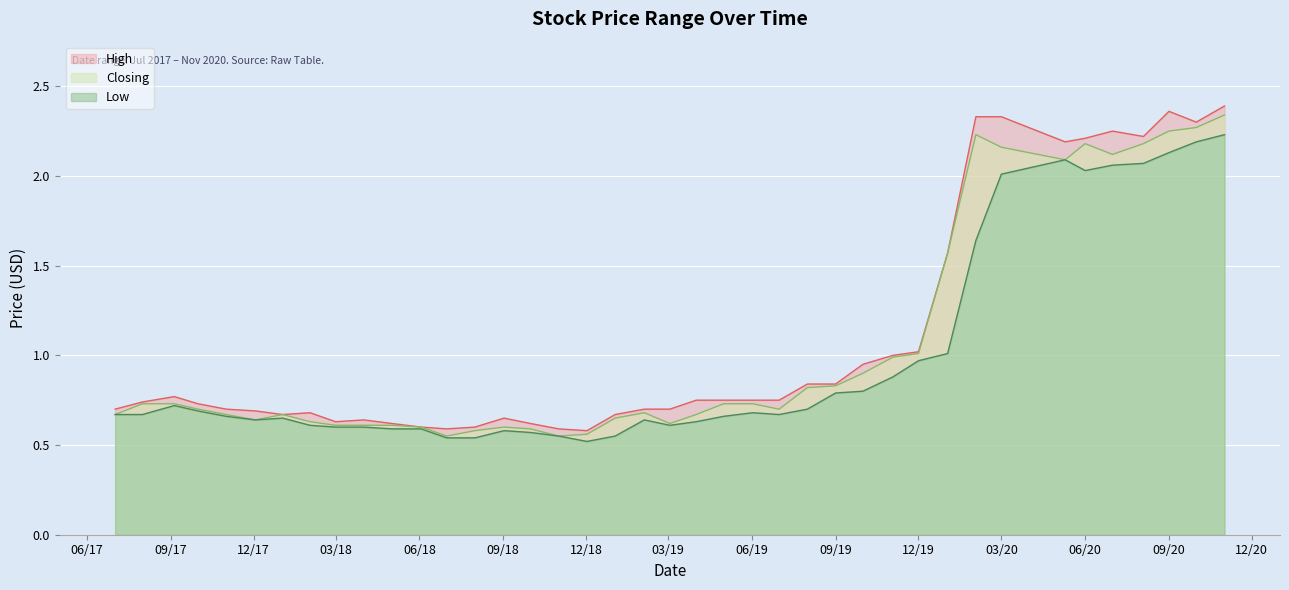

How many interior local valleys does the High series have?

7